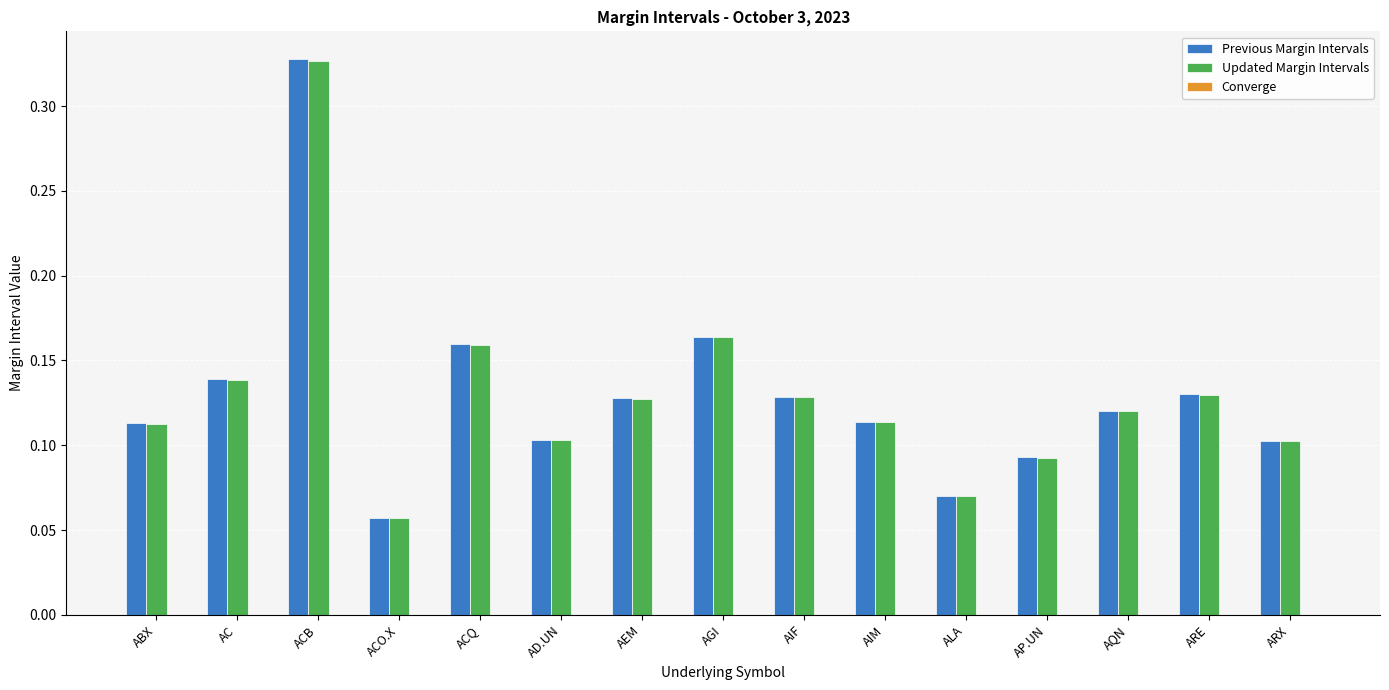

Between AGI and AIF, which series saw the biggest shift?

Updated Margin Intervals